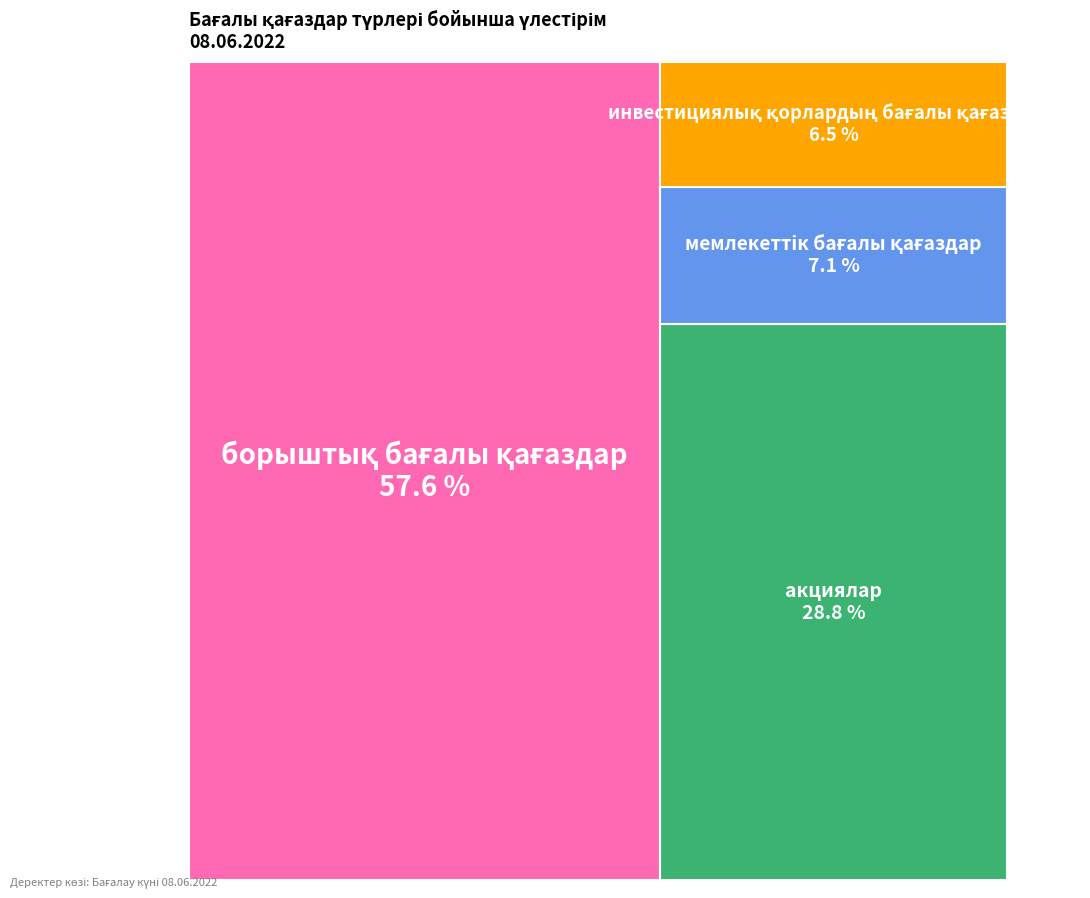

What percentage do инвестициялық қорлардың бағалы қағаздары and мемлекеттік бағалы қағаздар together represent?

13.6%